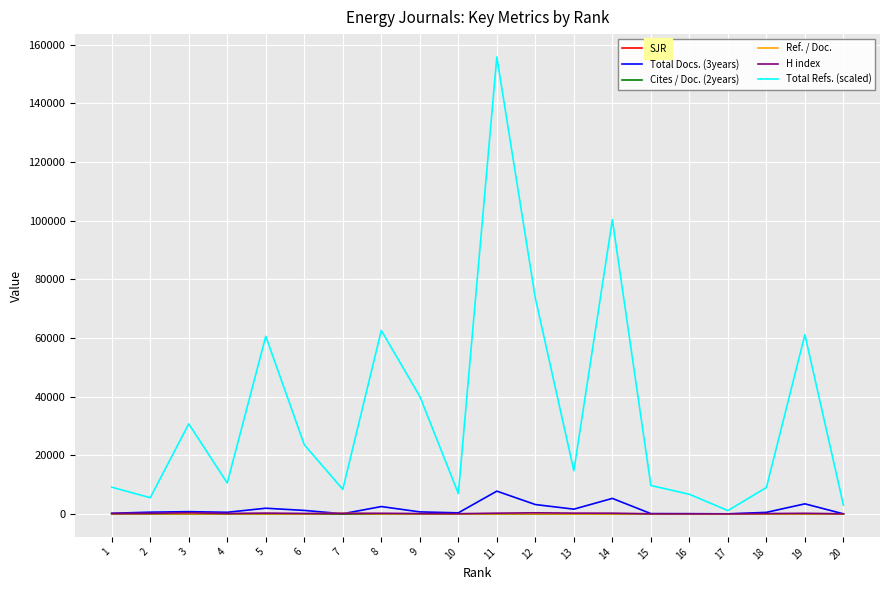

True or false: SJR and Ref. / Doc. cross at least once.

False